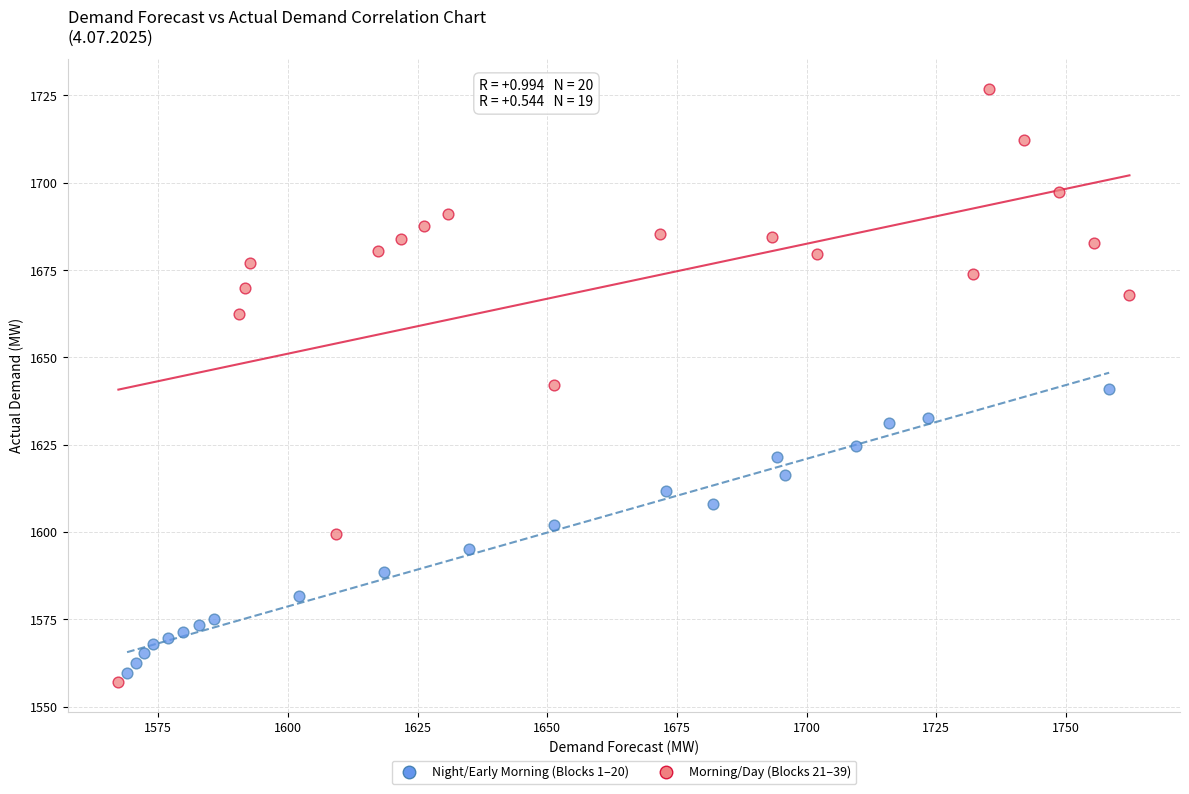

Which series contains the lowest Y value?

Morning/Day (Blocks 21–39)